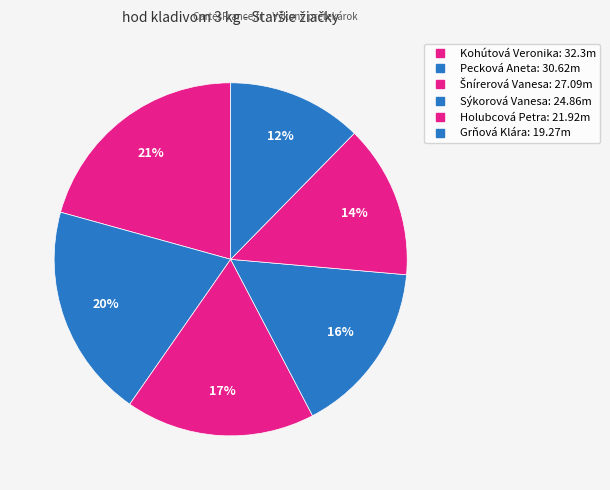

Does Pecková Aneta account for over 50% of the chart?

No